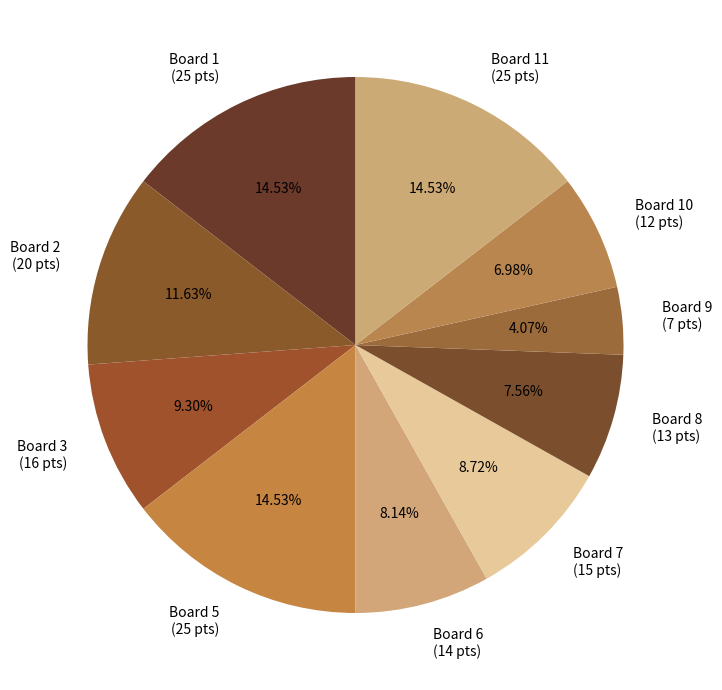

Is the sum of Board 3 (16 pts) and Board 1 (25 pts) greater than half?

No